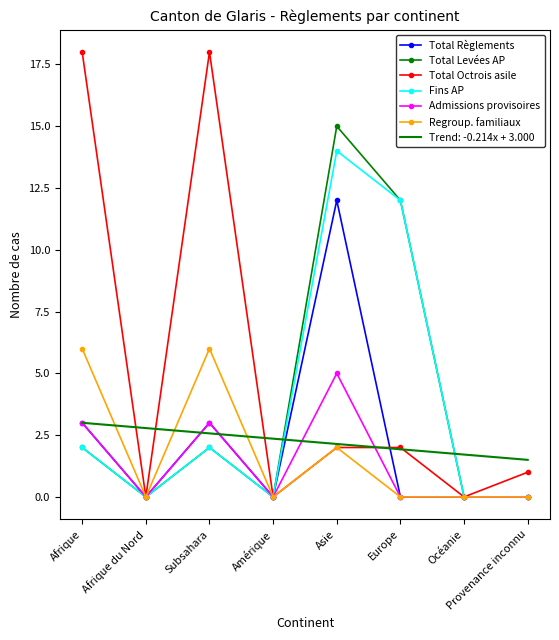

Is it true that Total Octrois asile equals 18 at Afrique?

True